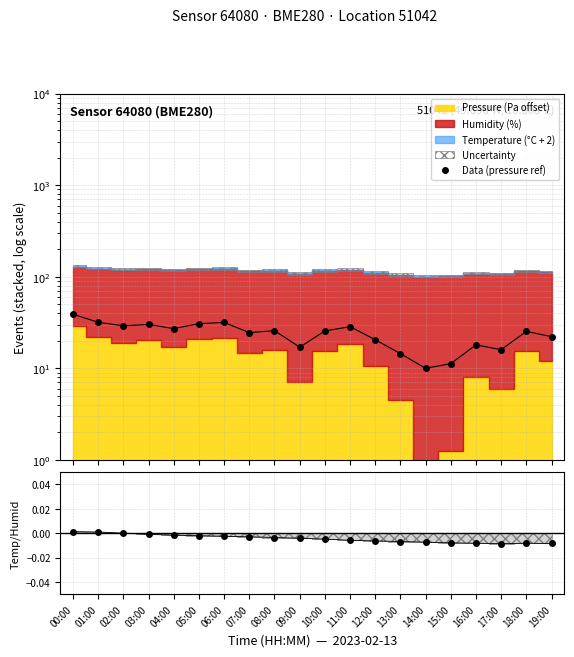

The value of Data (pressure ref) at 02:00 is 29.1. True or false?

True